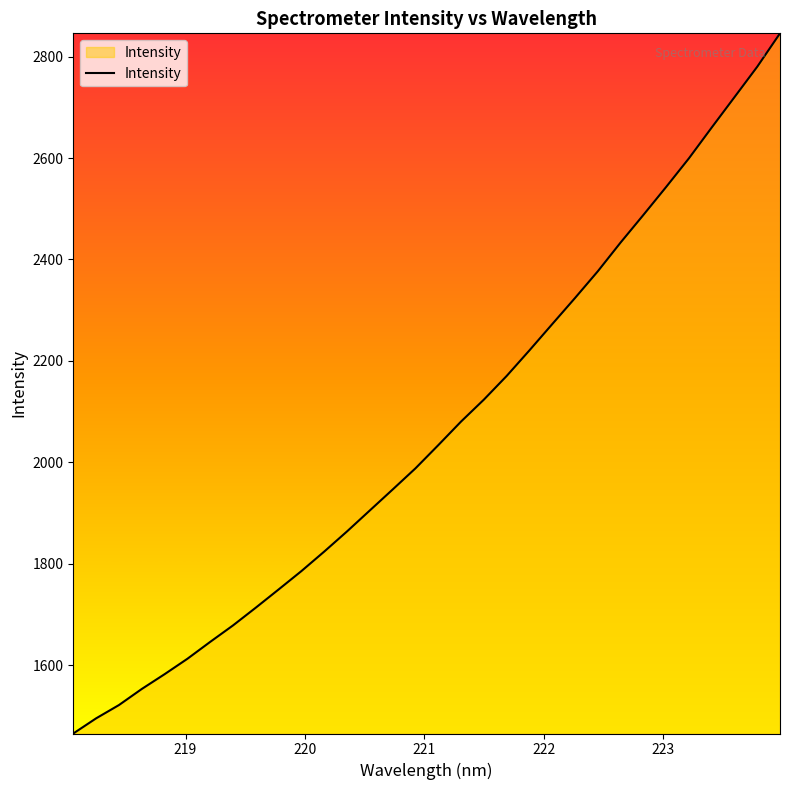

What is the maximum value shown in the chart?

2845.8